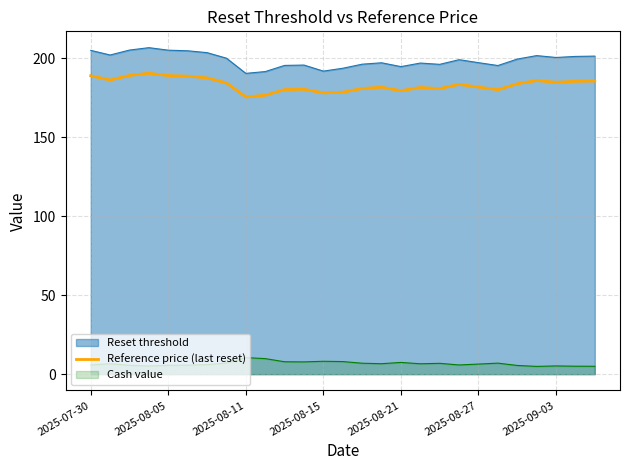

List the series in order of their peak value, highest first.

Reset threshold, Reference price (last reset), Cash value